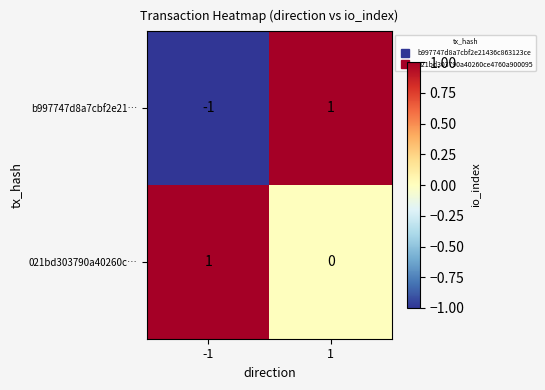

How many categories are shown in the chart?

2